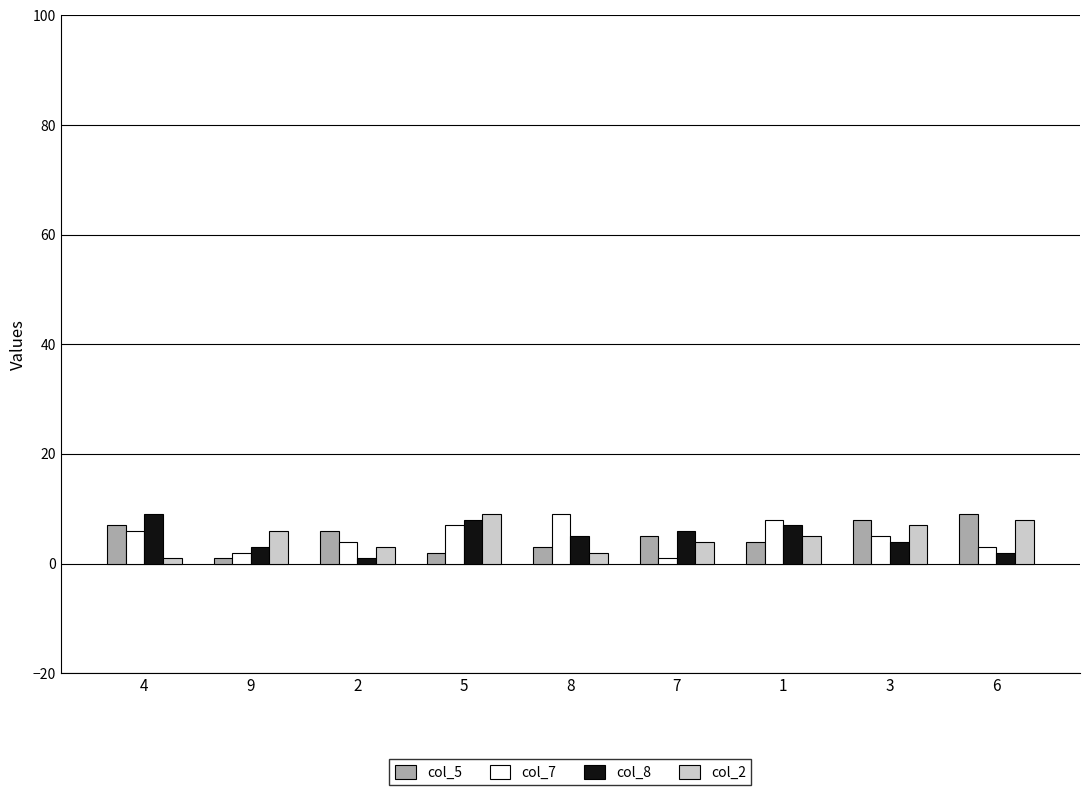

True or false: col_7 has a value of 16 at 8.

False